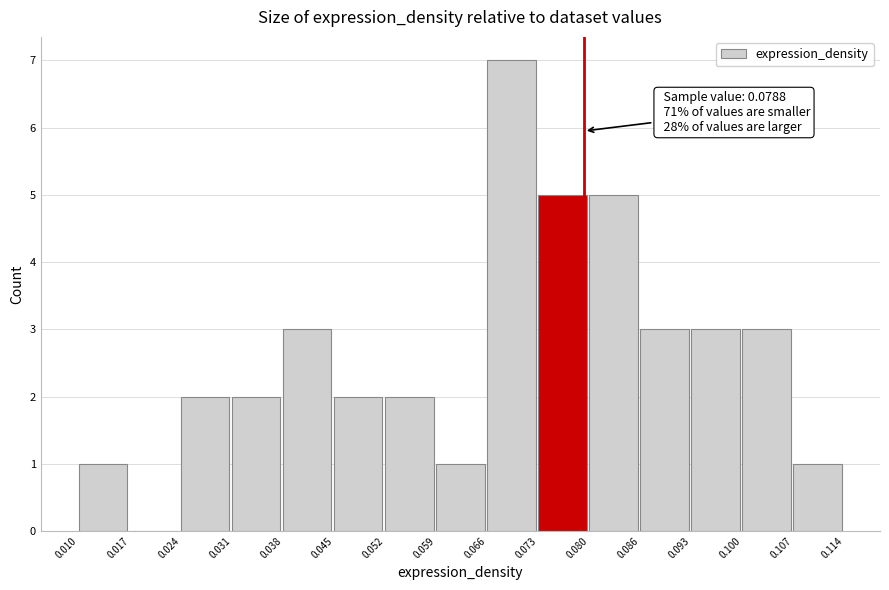

Over which range of the x-axis is the bar tallest?

0.066 to 0.073